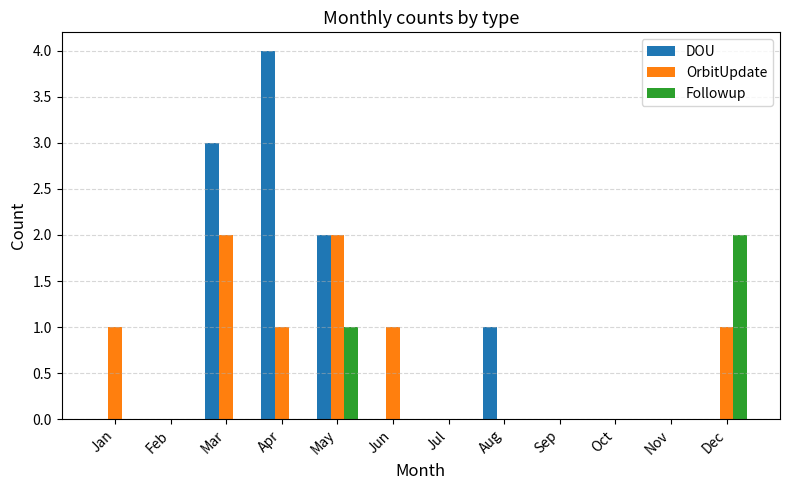

At which label does DOU reach its peak?

Apr